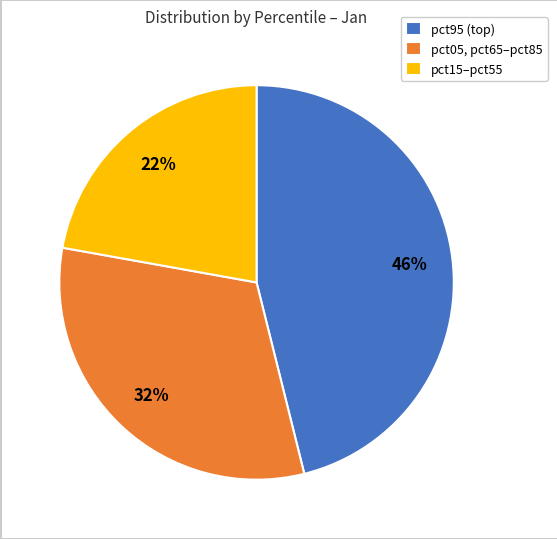

Does any single category account for the majority?

No